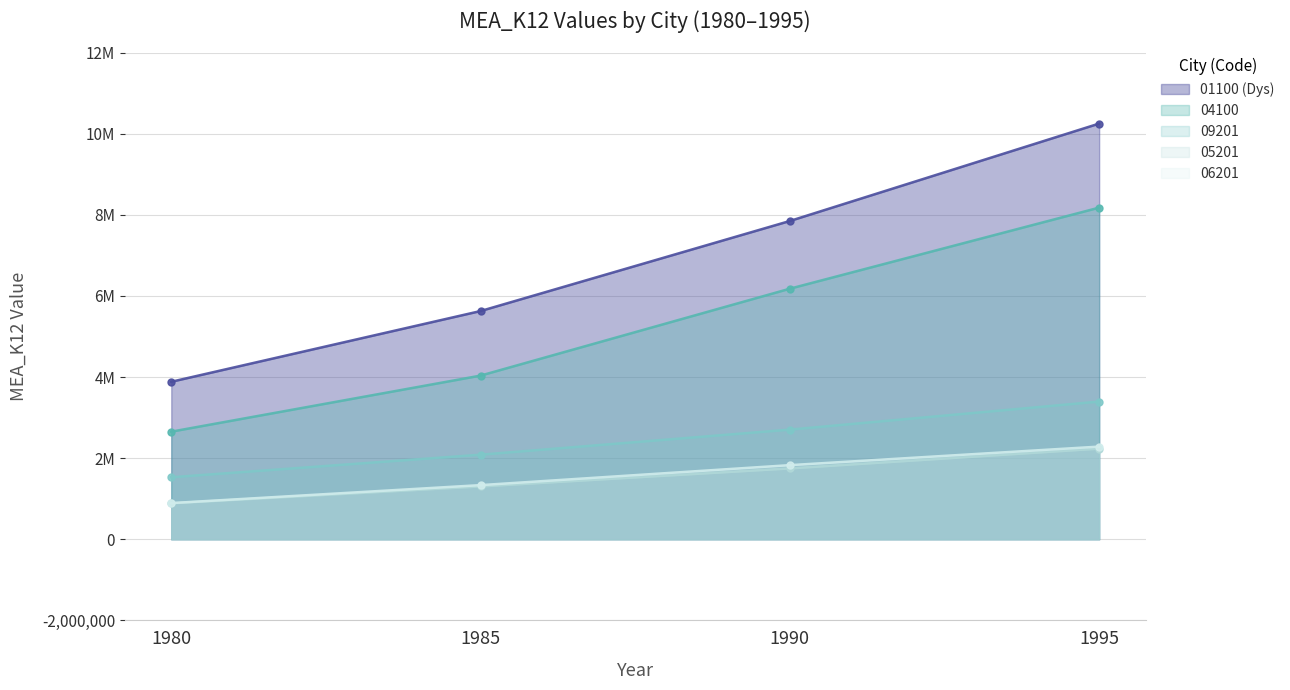

At which label is 05201 closest to 1561564?

1990